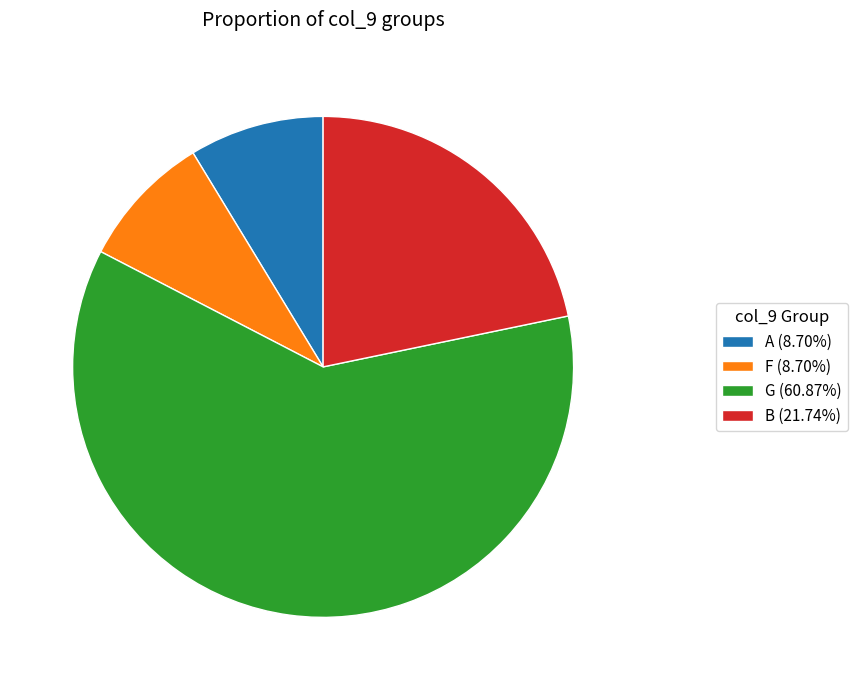

How many segments does this pie chart have?

4